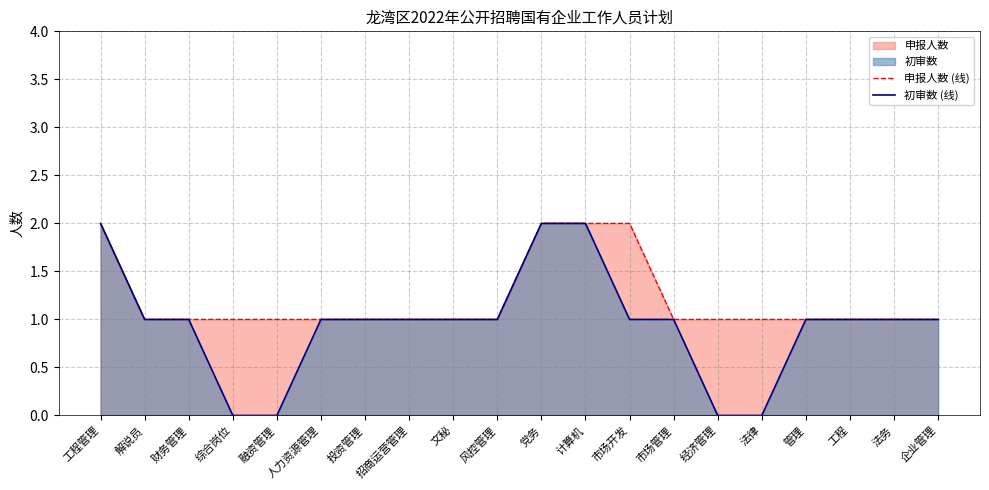

Which series has the widest spread of values?

初审数 (线)